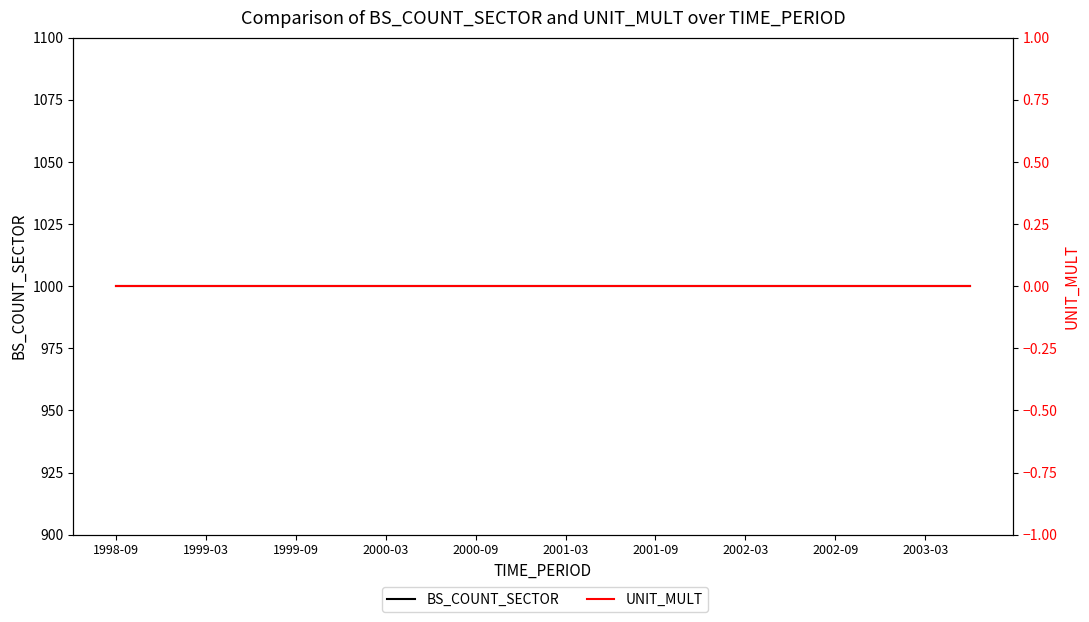

The value of UNIT_MULT at 1999-03 is 0. True or false?

True